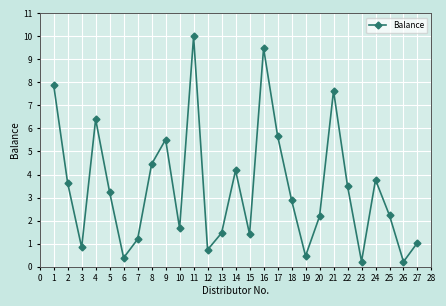

How many points are lower than both their immediate neighbors (excluding endpoints)?

8